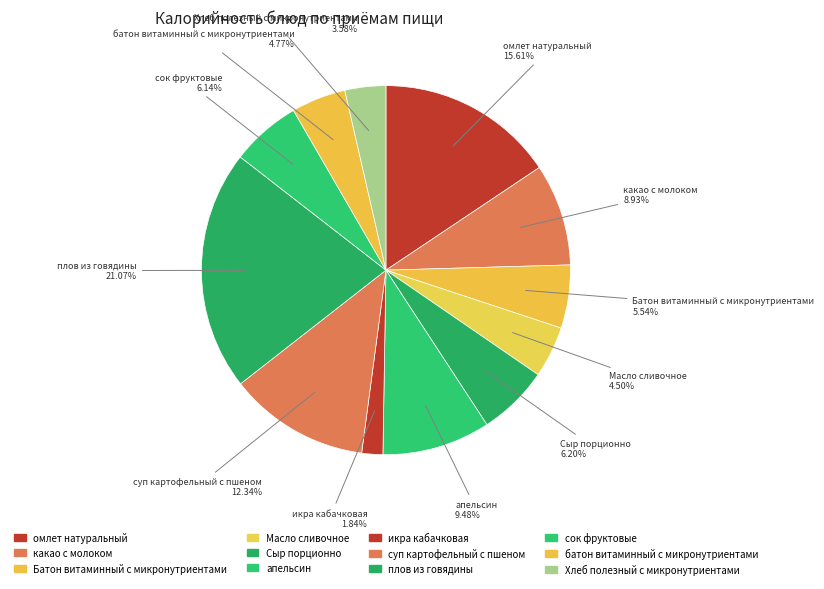

How much of the chart is everything except батон витаминный с микронутриентами?

95.2%